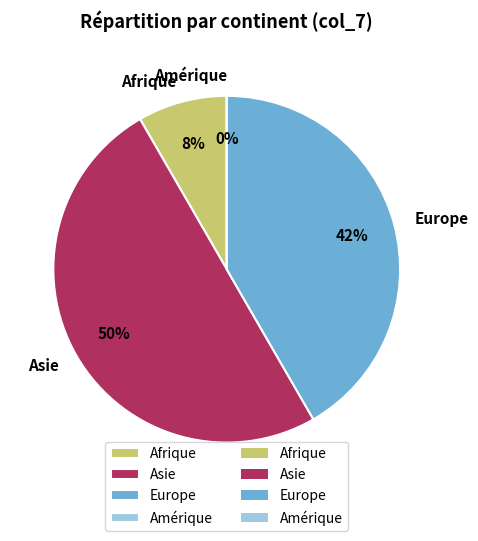

Which has a higher value, Europe or Amérique?

Europe